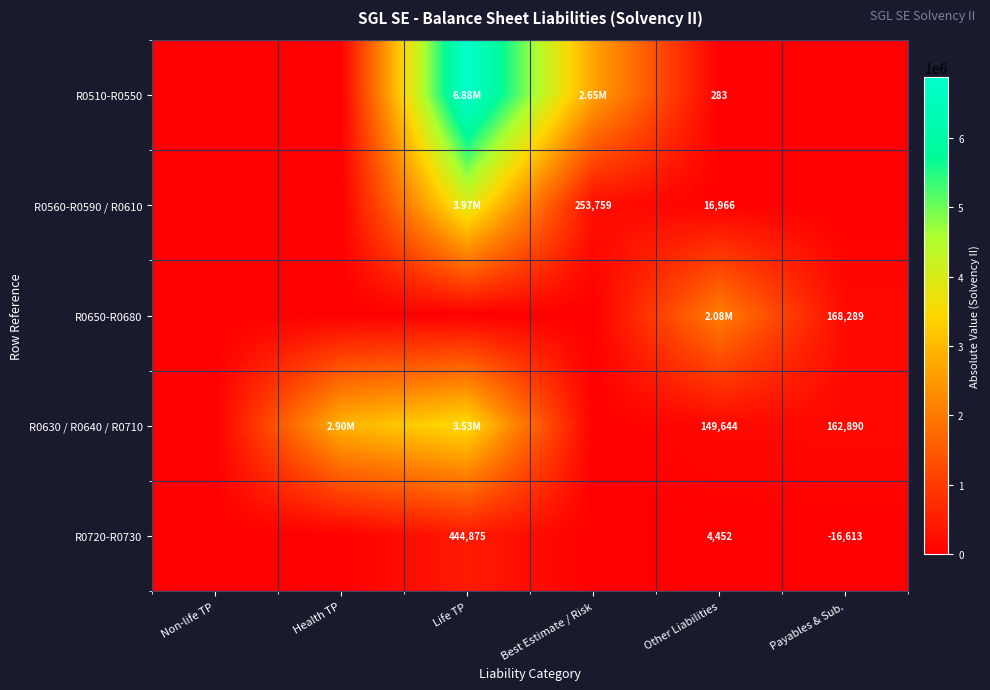

At Life TP, list the series in order from smallest to largest.

R0650-R0680, R0720-R0730, R0630 / R0640 / R0710, R0560-R0590 / R0610, R0510-R0550